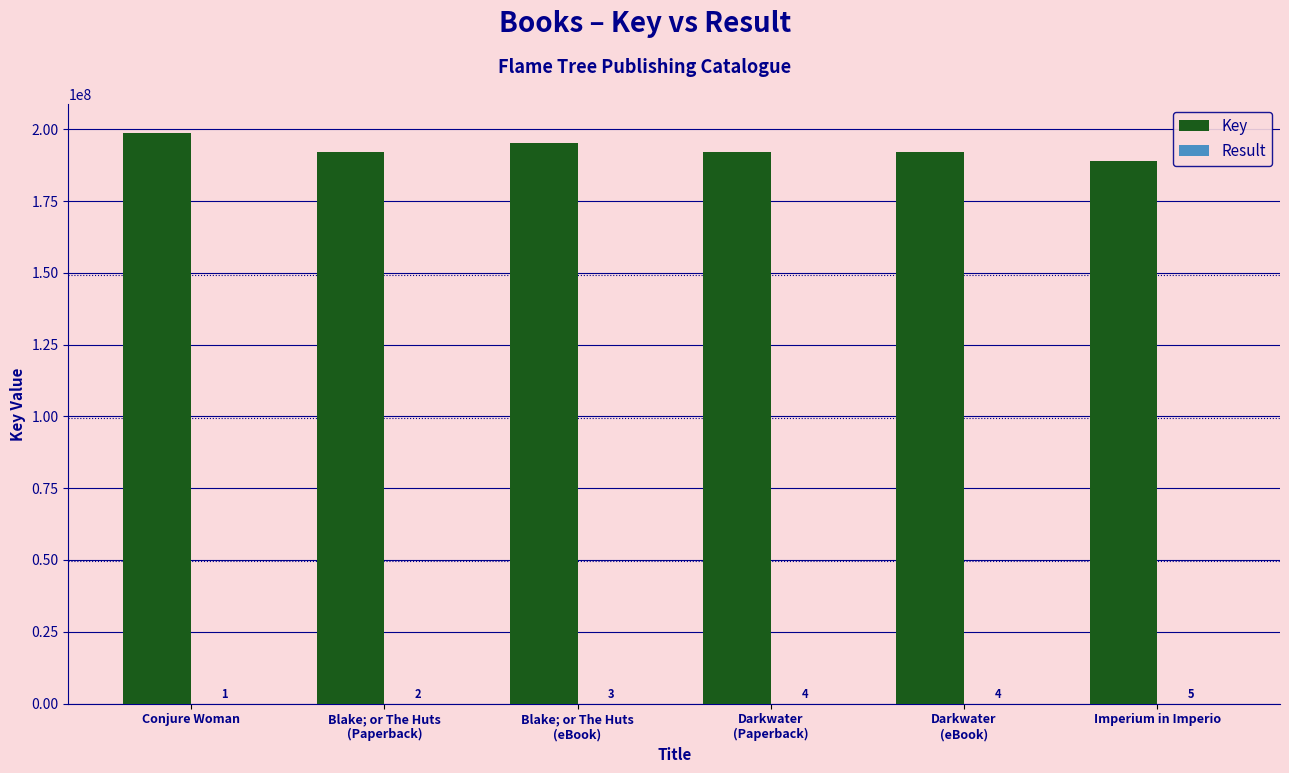

Where does the Key series first go above 192004000?

Conjure Woman